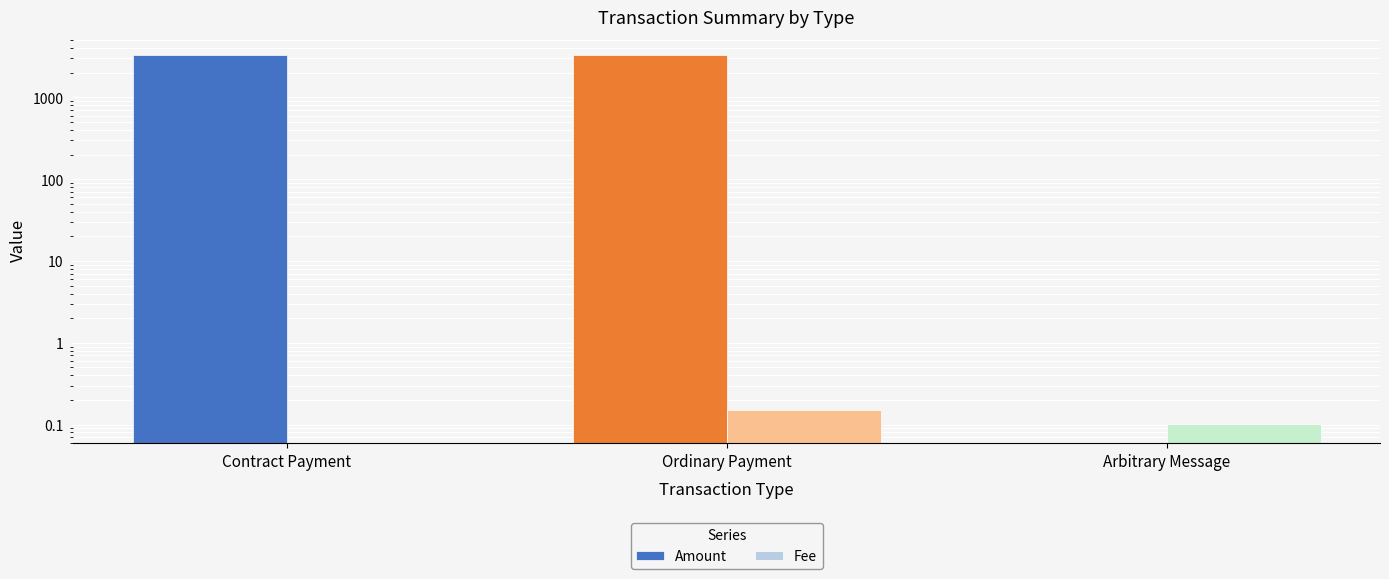

Reading left to right, extract all data points from this chart.

Amount: 3257.6	3258.6	0.0
Fee: 0.0	0.1	0.1